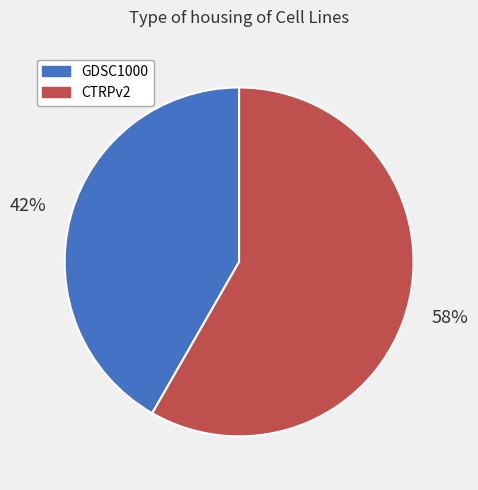

What is the smallest slice in the pie chart?

GDSC1000